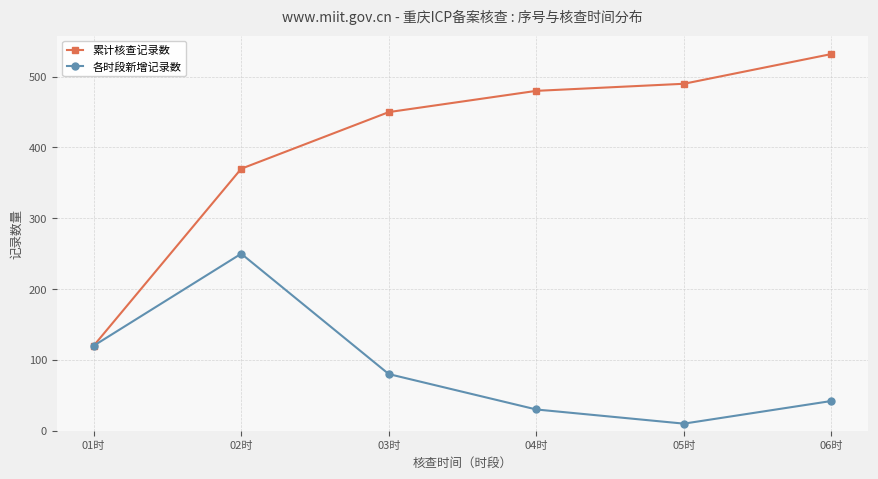

What is the total value across all series at 06时?

574